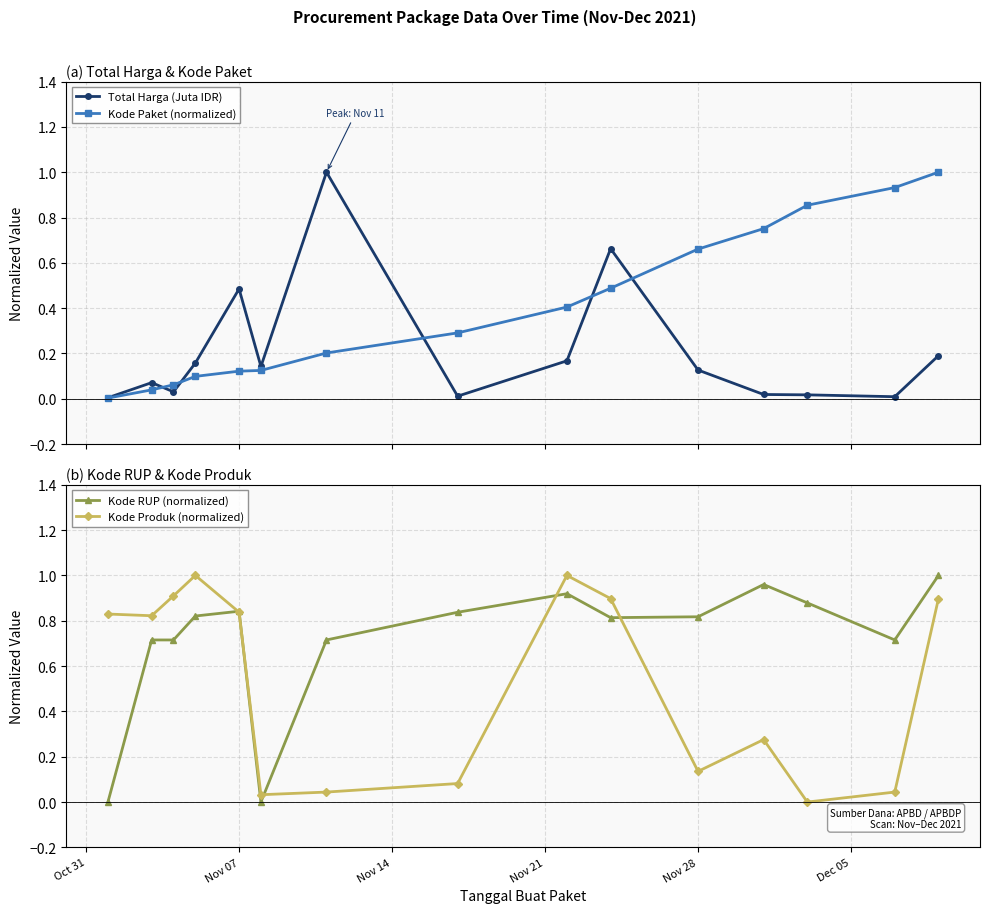

True or false: Total Harga (Juta IDR) has more than 0 interior local peaks.

True